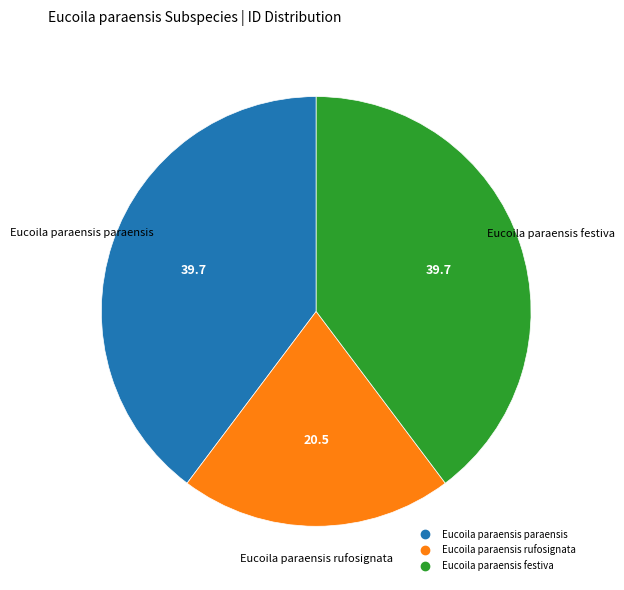

Count the number of slices in the pie.

3